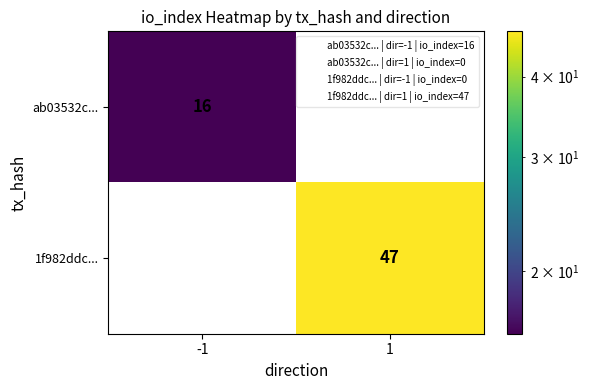

Which series has the largest total across all categories?

1f982ddc...